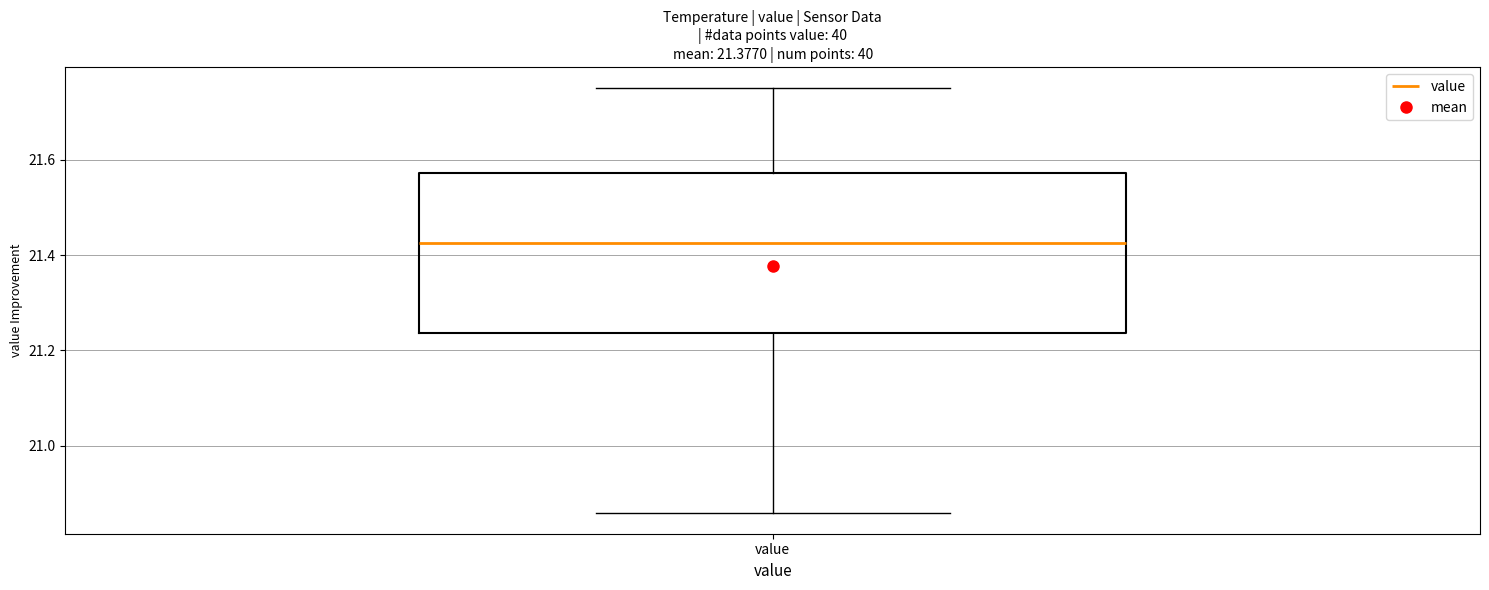

Transcribe this box plot: give where the median line is, the range the box spans, and where the two whiskers end, as read against the y-axis. The values are not printed on the chart, so give them approximately, as read against the axis.

median 21.42, box 21.24 to 21.58, whiskers 20.86 to 21.76